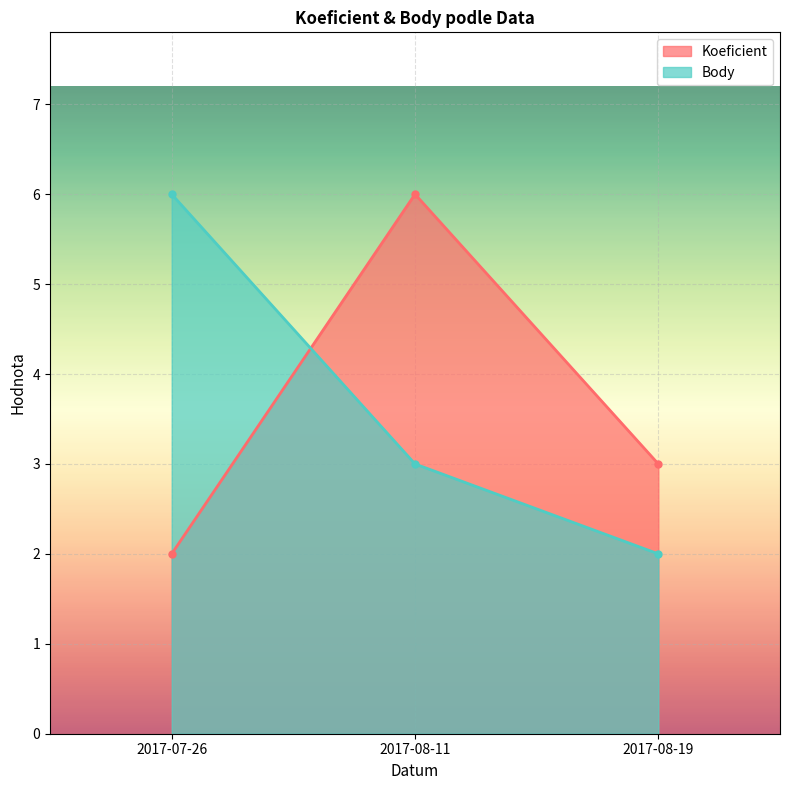

What is the spread (max minus min) of values at 2017-08-19?

1